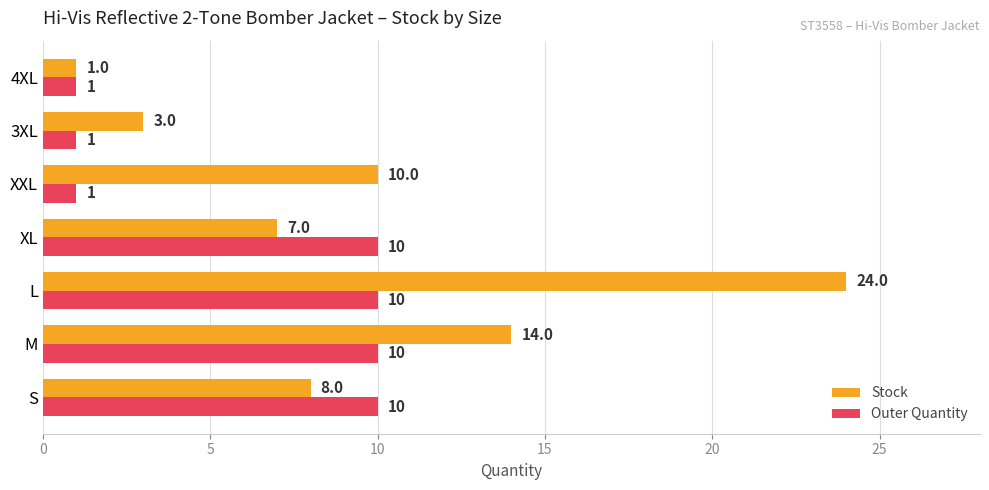

How many data points in Outer Quantity are less than 10?

3